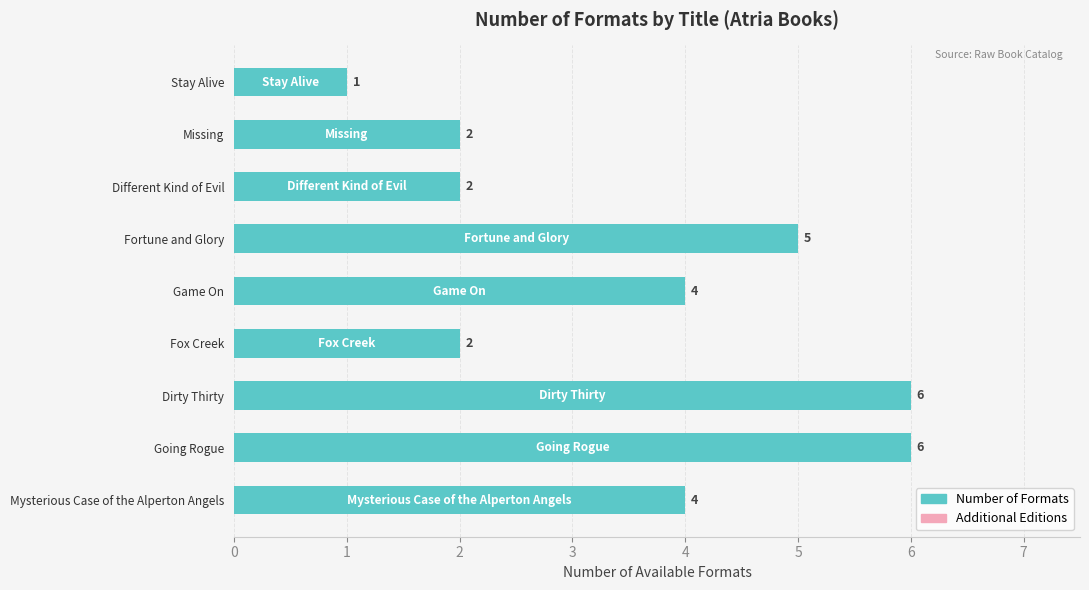

What value does the data have at Dirty Thirty?

6